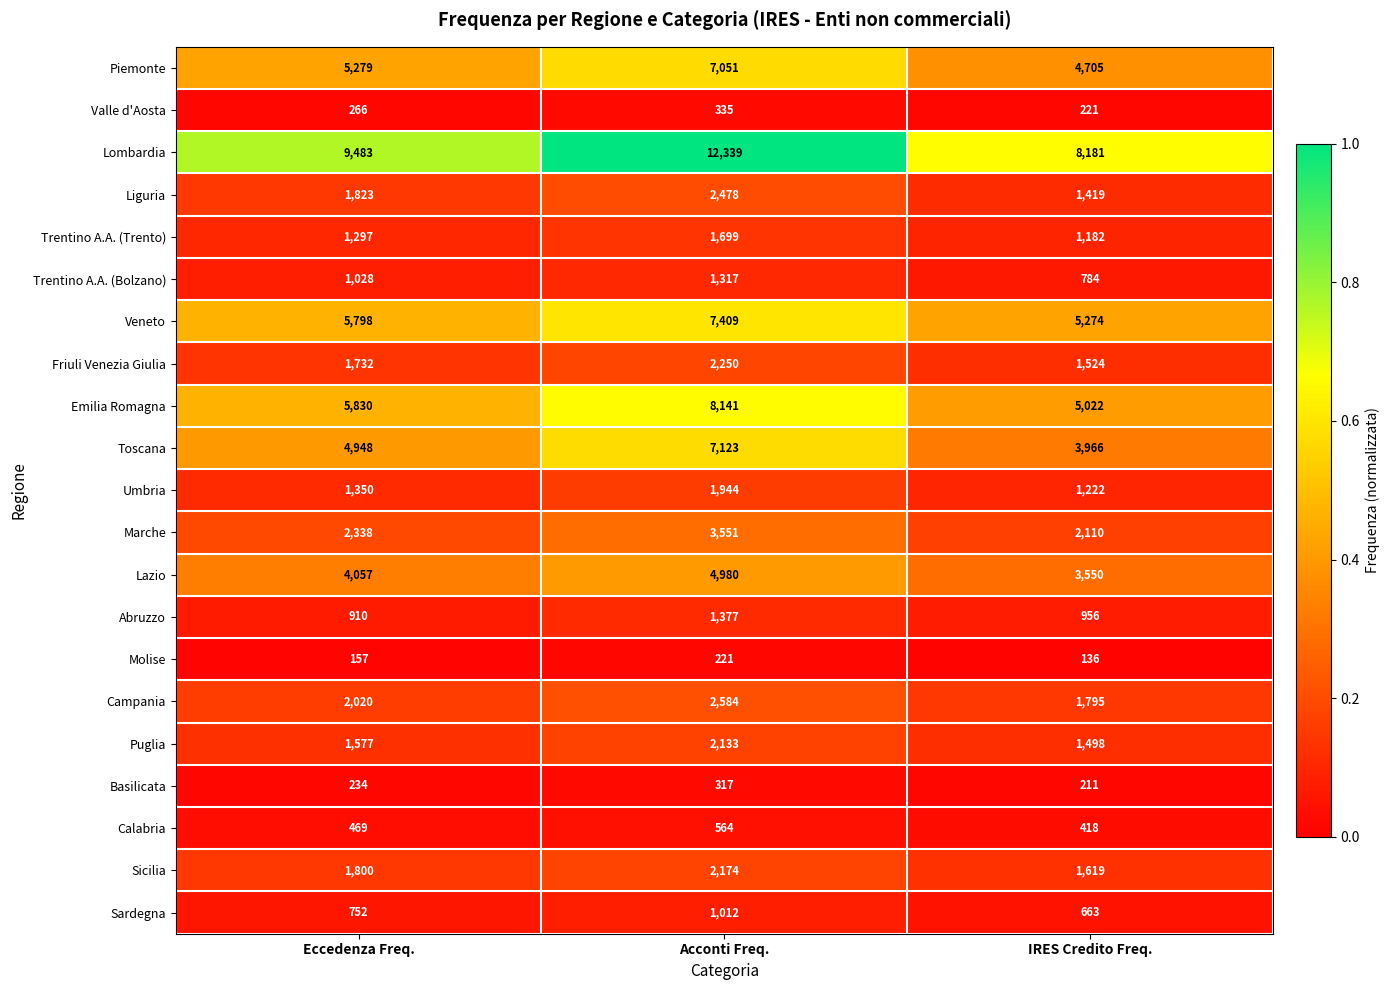

The value of Abruzzo at Eccedenza Freq. is 201. True or false?

False